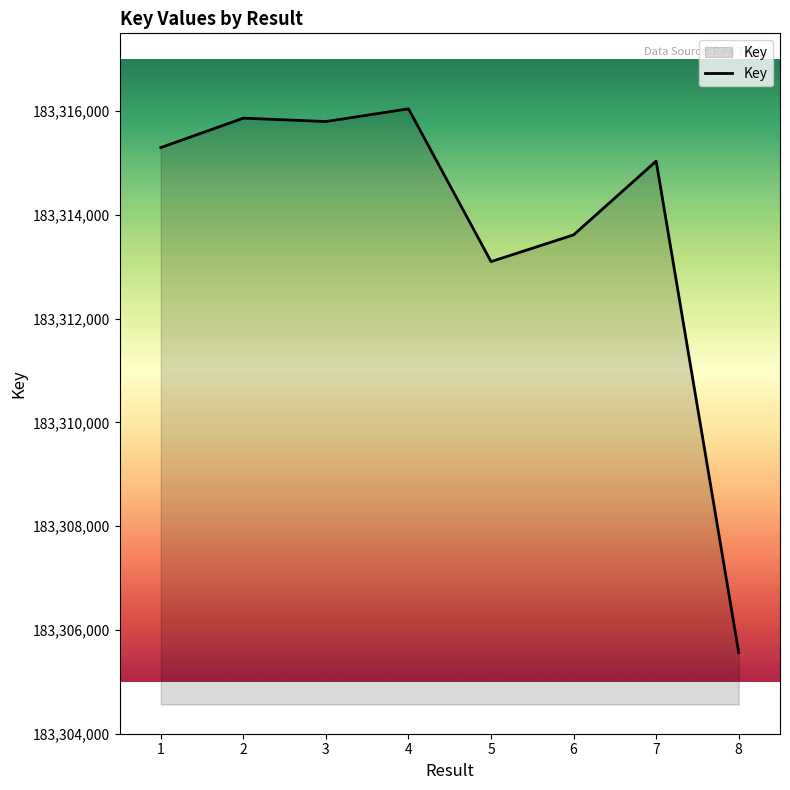

At which label is the value closest to 183310804?

5